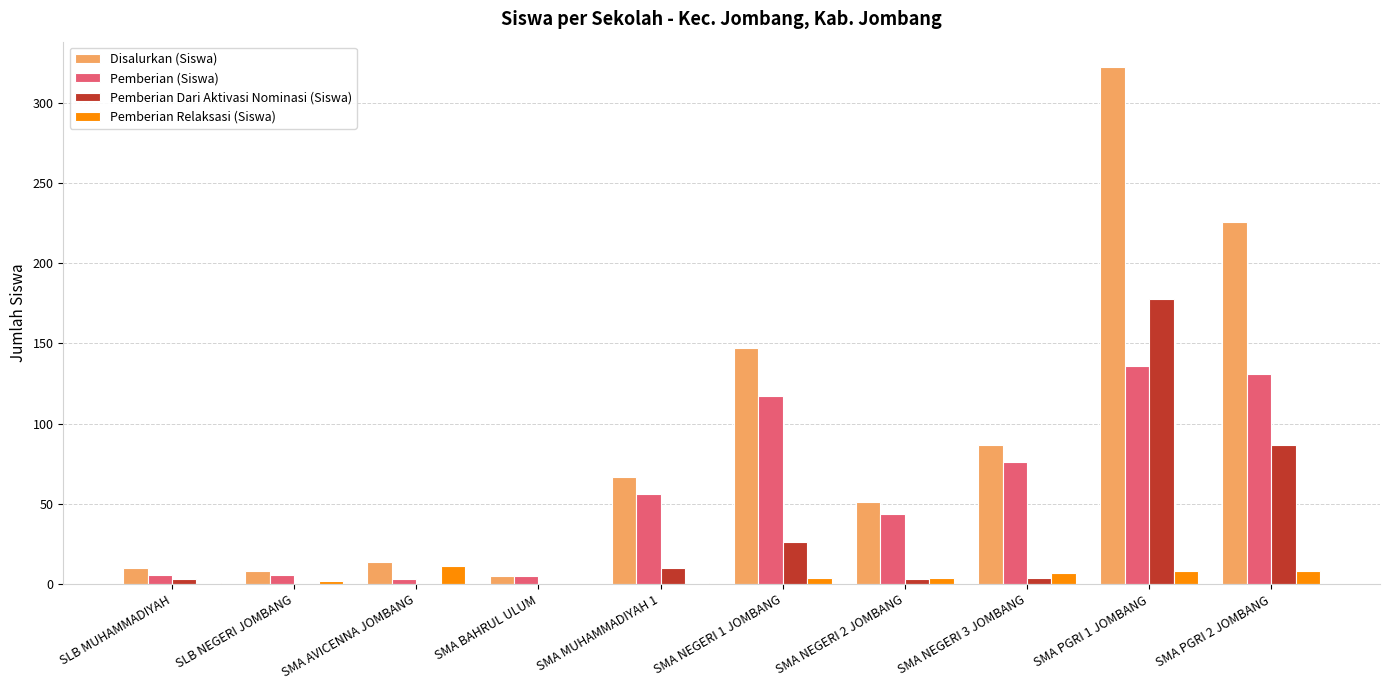

Which series has the largest total across all categories?

Disalurkan (Siswa)